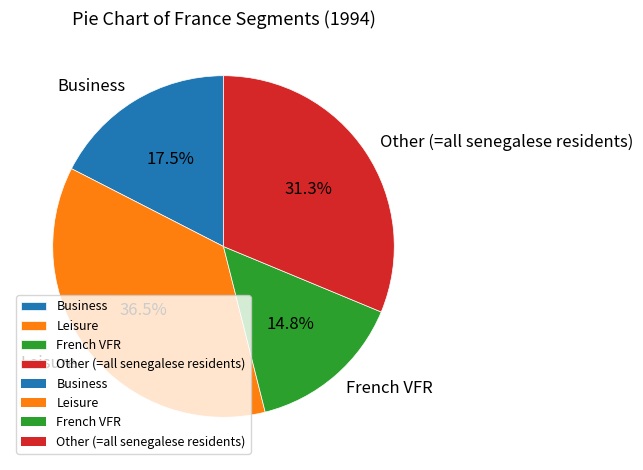

To the nearest percent, what is the combined percentage of Leisure and Business?

54%